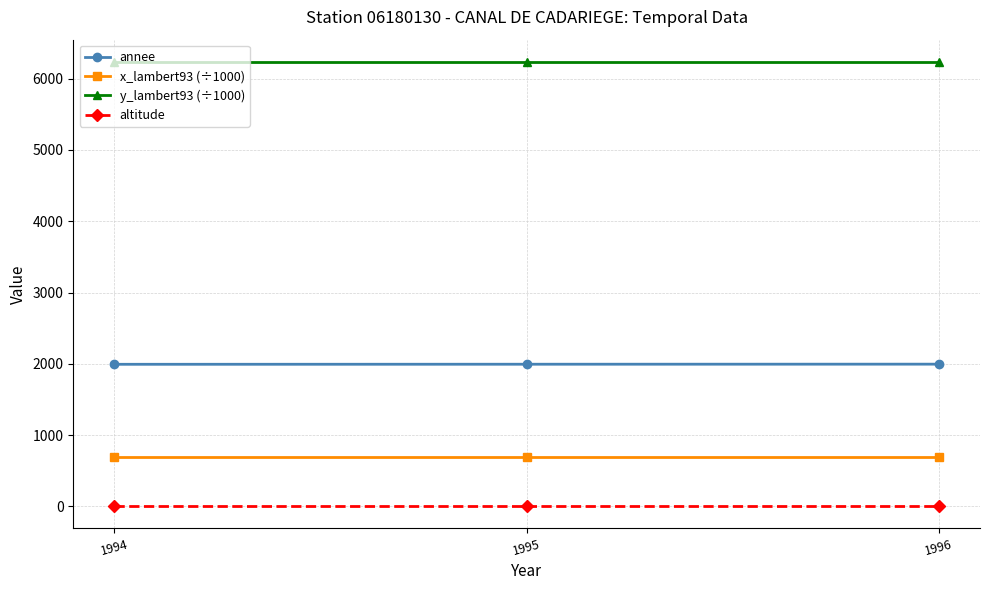

What are all the series names shown in the legend?

annee, x_lambert93 (÷1000), y_lambert93 (÷1000), altitude